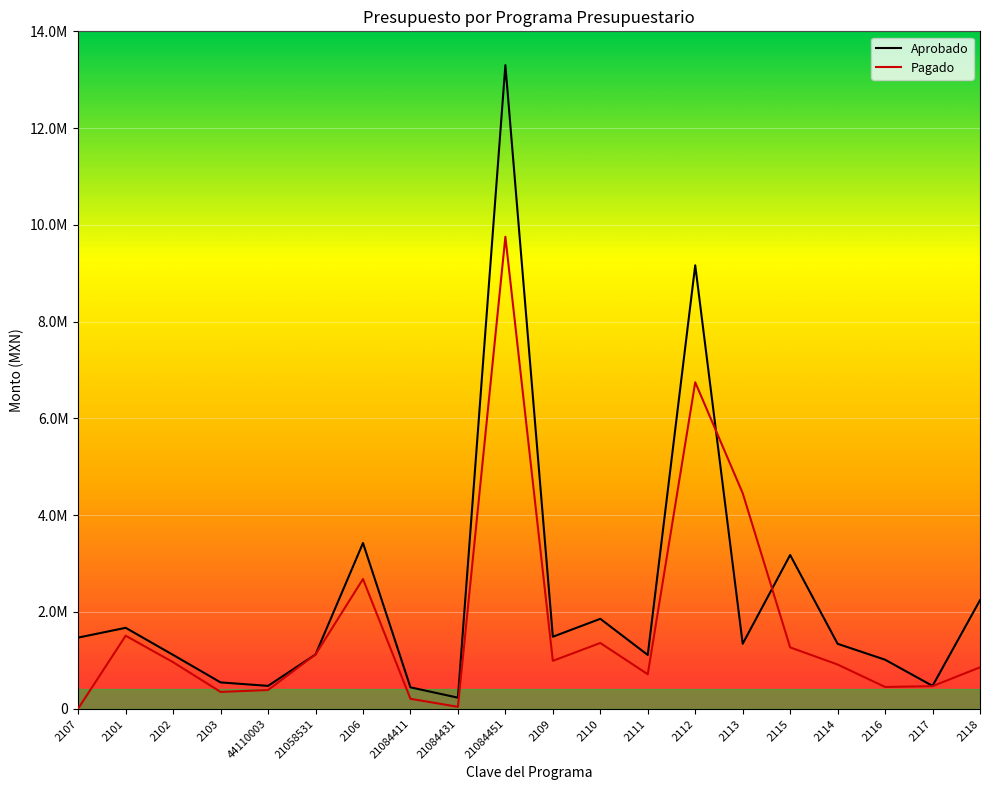

What is the sum of the Pagado values at 21084411 and 21084431?

245225.0